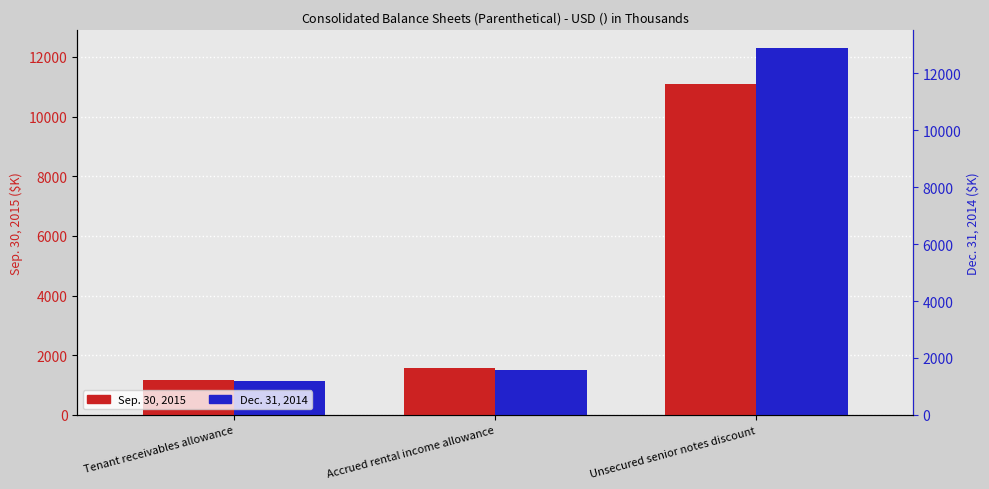

Rank the series at Tenant receivables allowance from lowest to highest value.

Dec. 31, 2014, Sep. 30, 2015